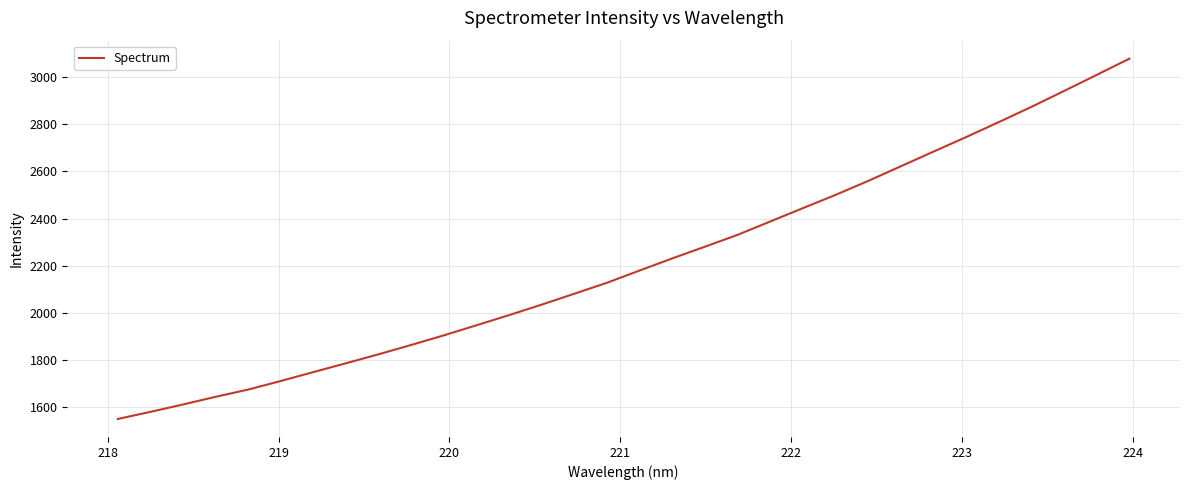

What is the smallest value displayed?

1550.7